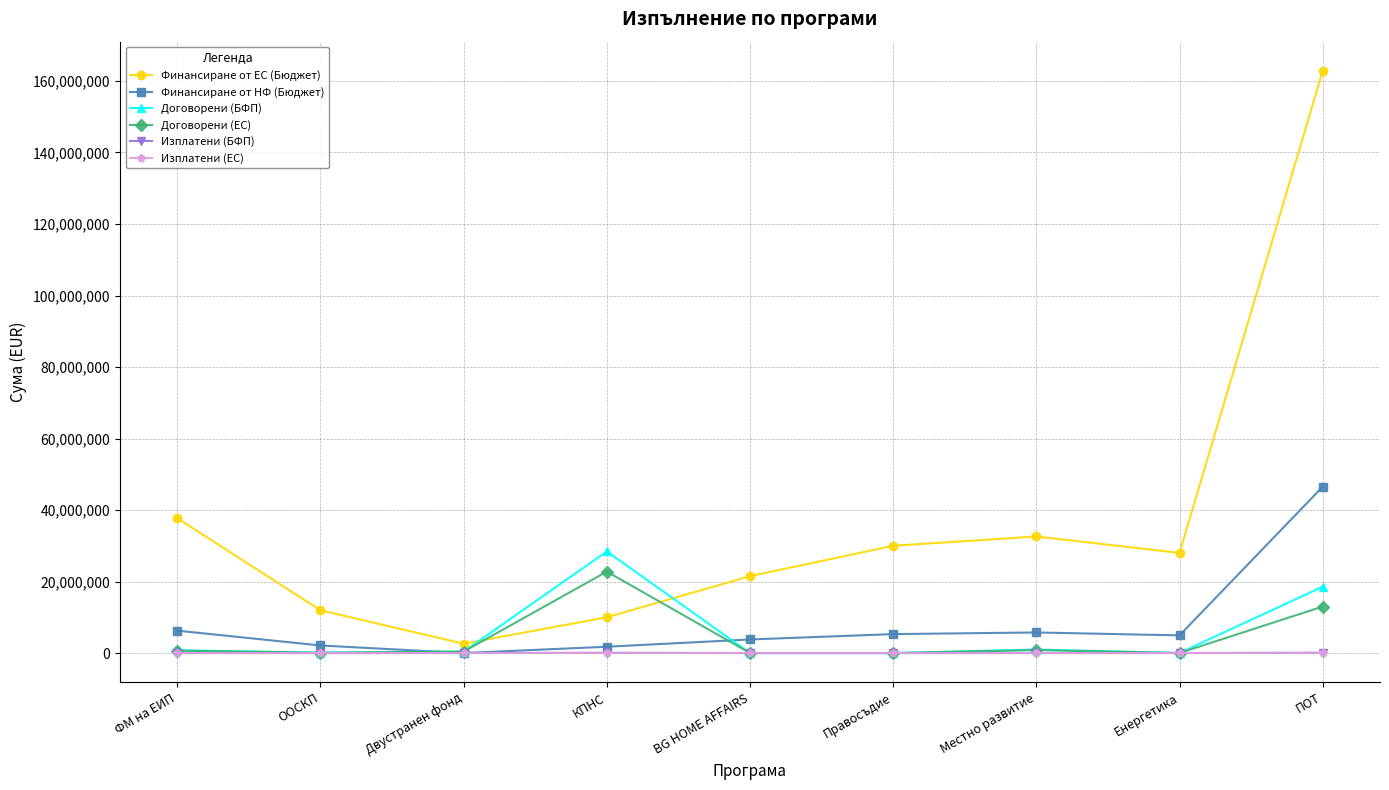

What is the maximum value for Договорени (ЕС)?

22774478.4